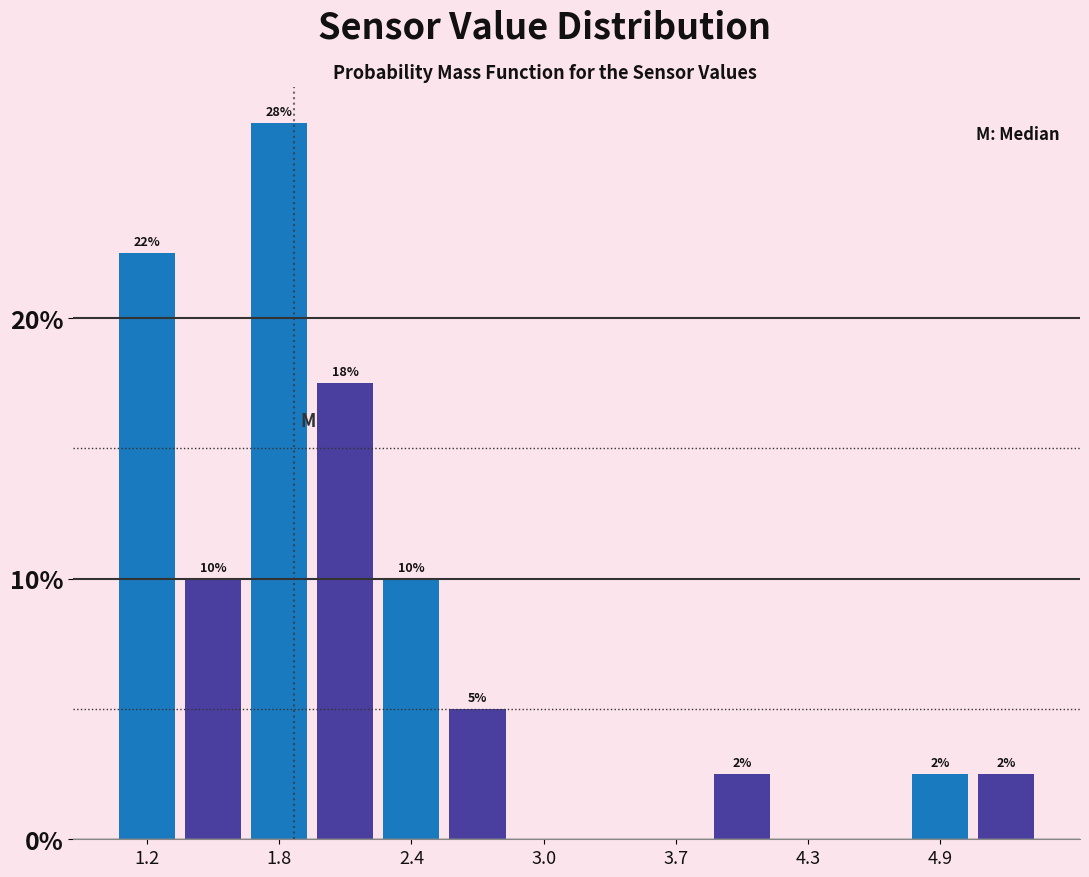

Around what value on the x-axis is the tallest bar? Give the approximate position of its centre, as read against the axis.

1.8